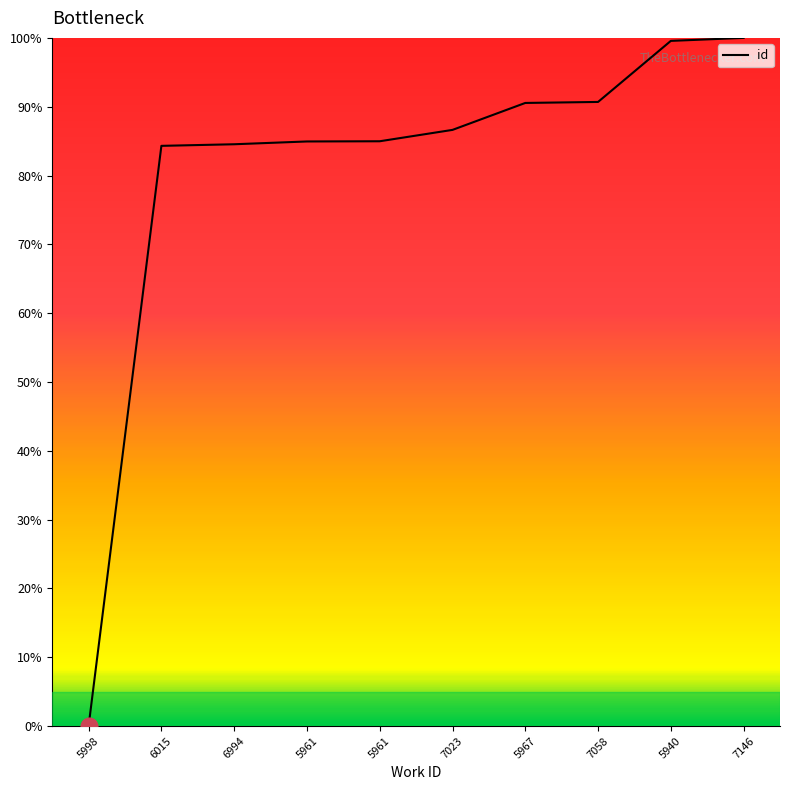

How many lines are shown in the chart?

1